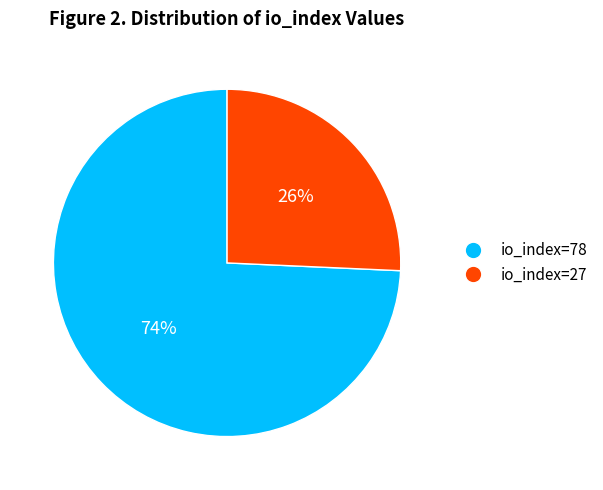

Do io_index=78 and io_index=27 together represent more than half of the pie?

Yes